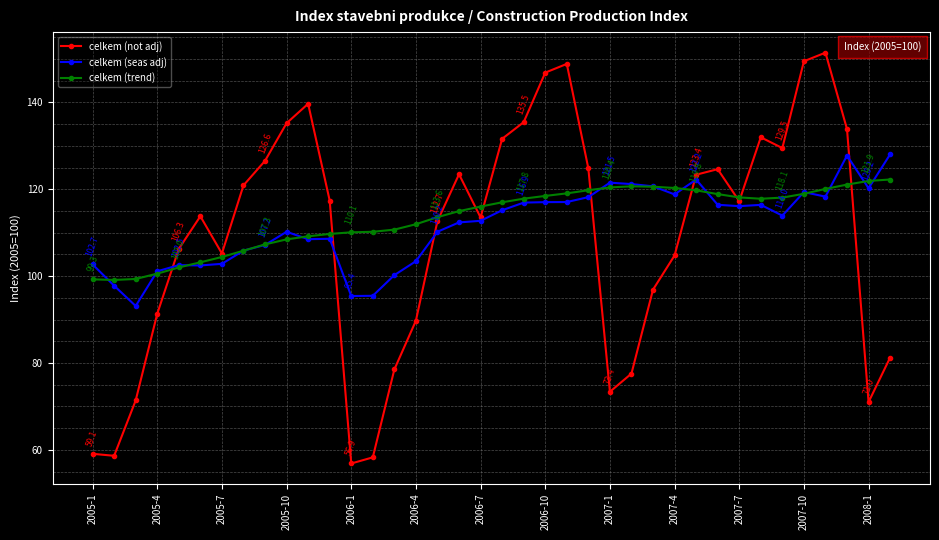

Which series ends up on top after the final intersection of celkem (not adj) and celkem (seas adj)?

celkem (seas adj)